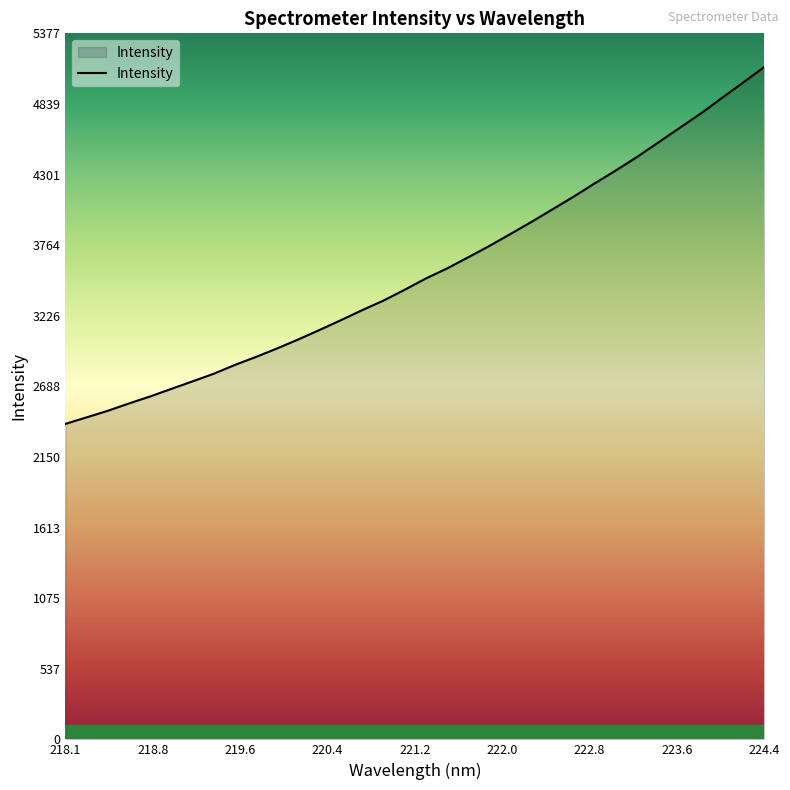

What is the greatest value displayed?

5121.3